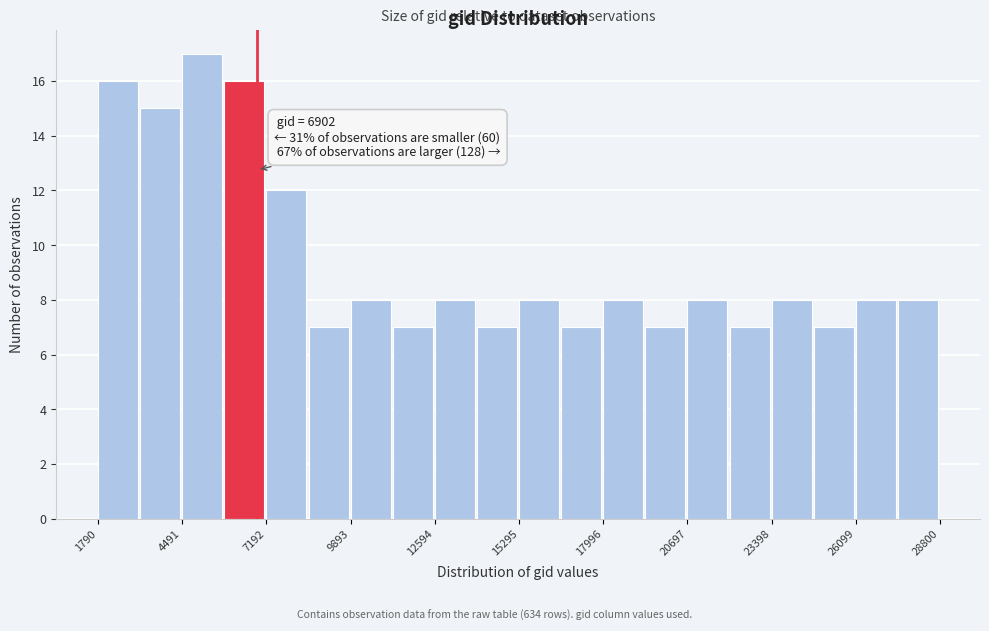

Read against the x-axis, roughly where is the centre of the tallest bar?

5000